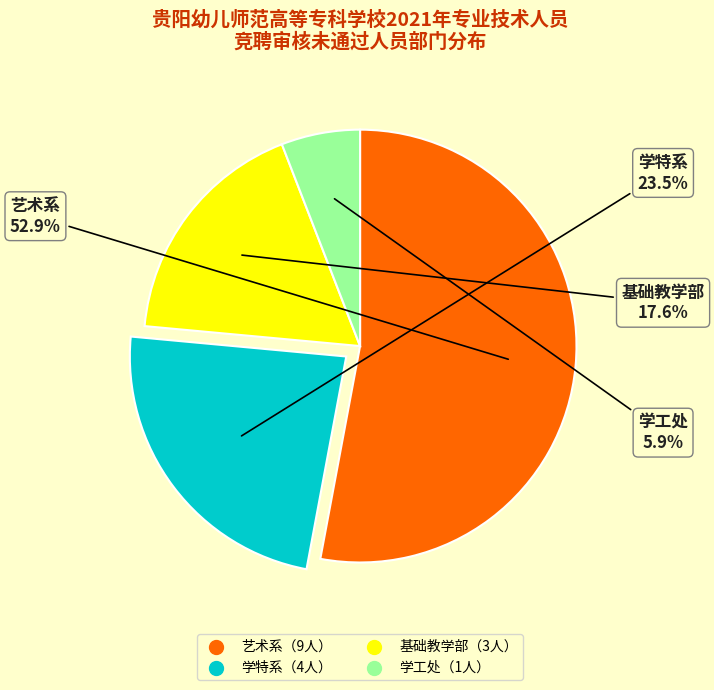

How many segments does this pie chart have?

4